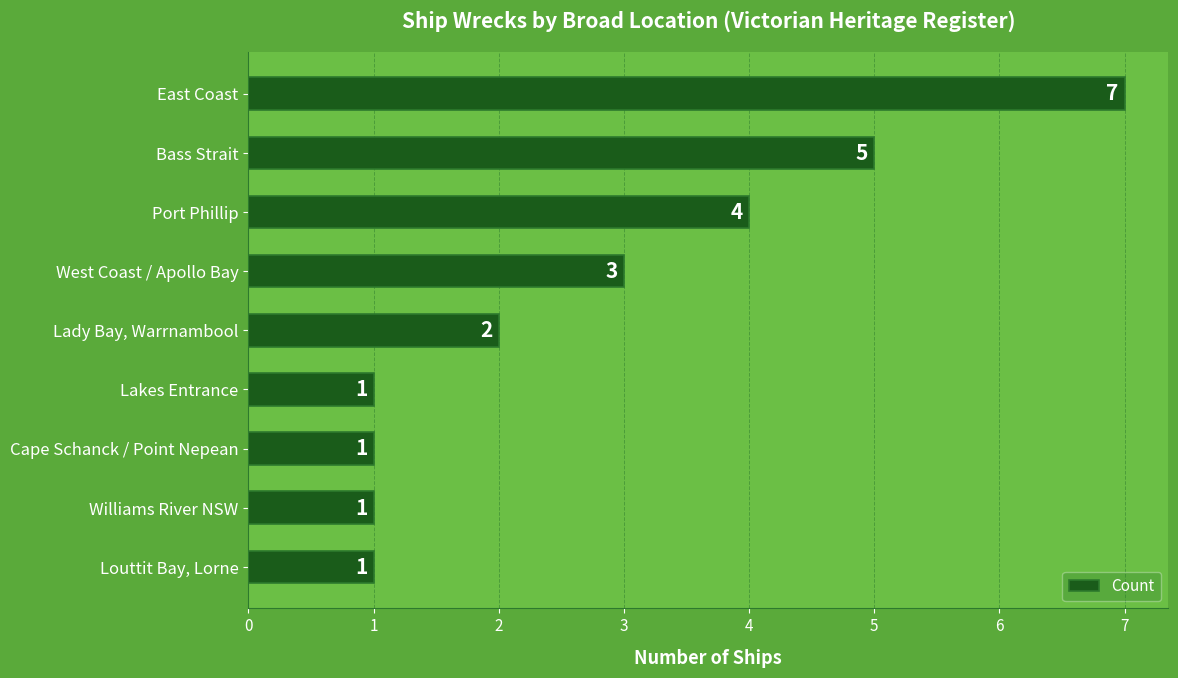

The chart shows a value of 5 at Bass Strait. True or false?

True